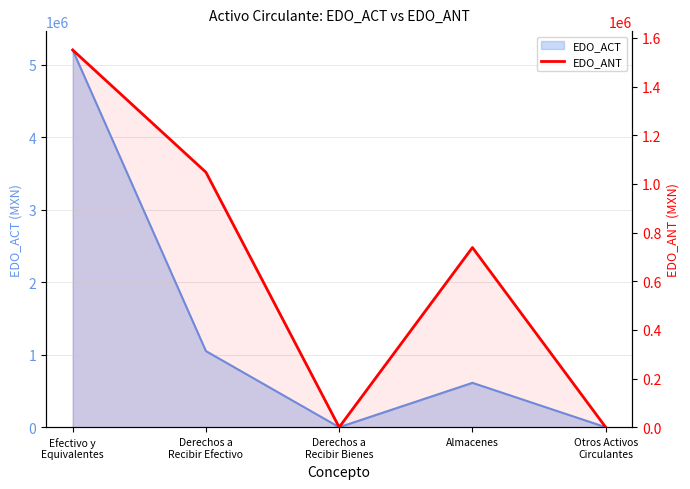

Does the chart display data point markers on the line(s)?

No